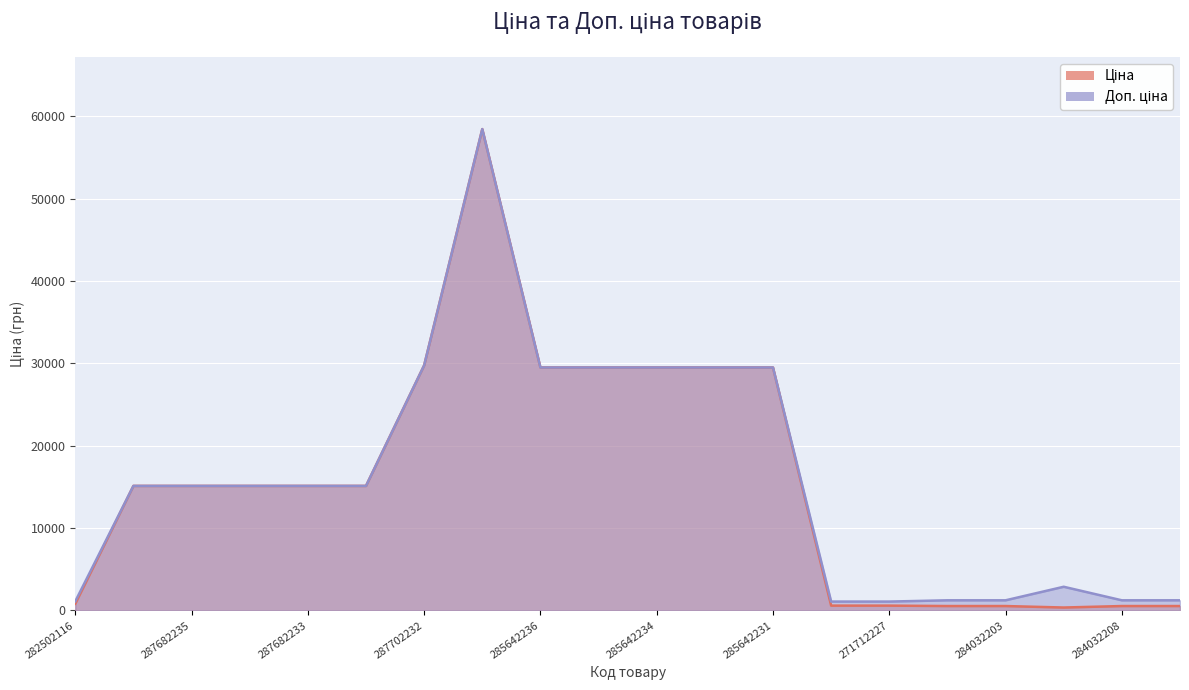

Reading left to right, what are all the values shown in this chart?

Ціна: 282502116=818.5	287682236=15120.0	287682235=15120.0	287682234=15120.0	287682233=15120.0	287682231=15120.0	287702232=29747.2	285662232=58426.5	285642236=29491.5	285642235=29491.5	285642234=29491.5	285642233=29491.5	285642231=29491.5	271712228=589.9	271712227=589.9	284032204=539.0	284032203=539.0	283532151=359.9	284032208=539.0	284032207=539.0
Доп. ціна: 282502116=1109.2	287682236=15120.0	287682235=15120.0	287682234=15120.0	287682233=15120.0	287682231=15120.0	287702232=29747.2	285662232=58426.5	285642236=29491.5	285642235=29491.5	285642234=29491.5	285642233=29491.5	285642231=29491.5	271712228=1081.7	271712227=1081.7	284032204=1235.4	284032203=1235.4	283532151=2878.8	284032208=1235.4	284032207=1235.4